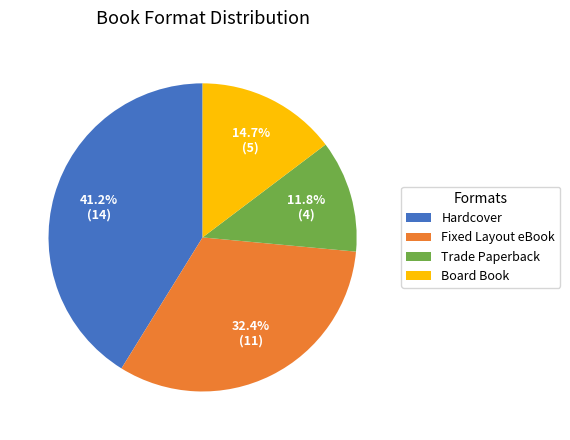

Count the number of slices in the pie.

4